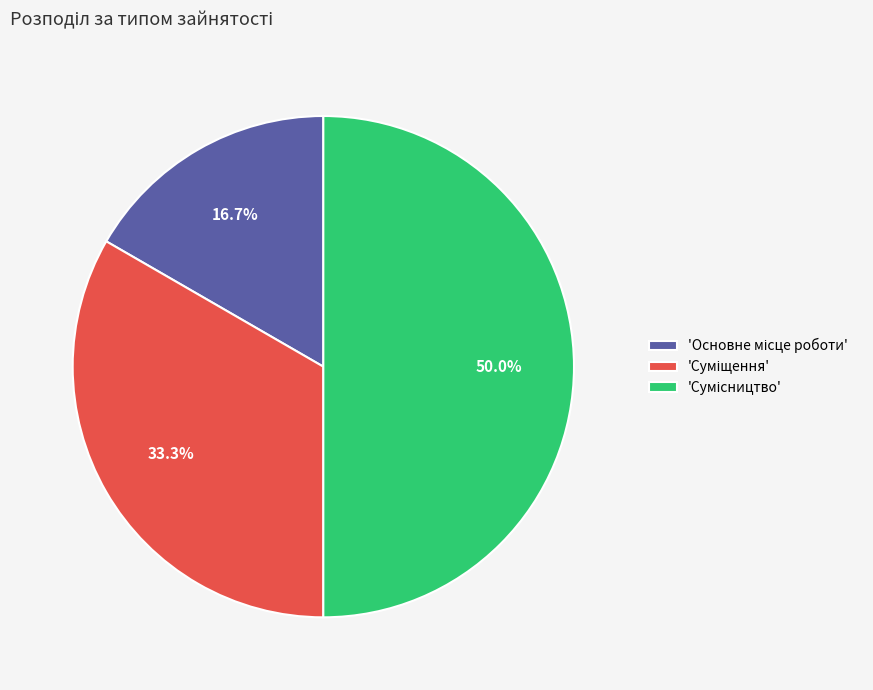

How many slices are in this pie chart?

3